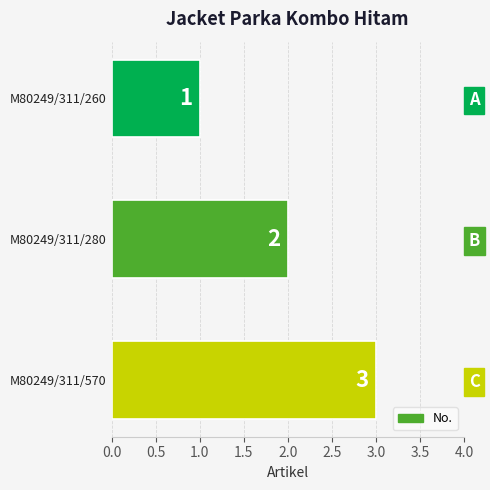

How many bars are there in total?

3